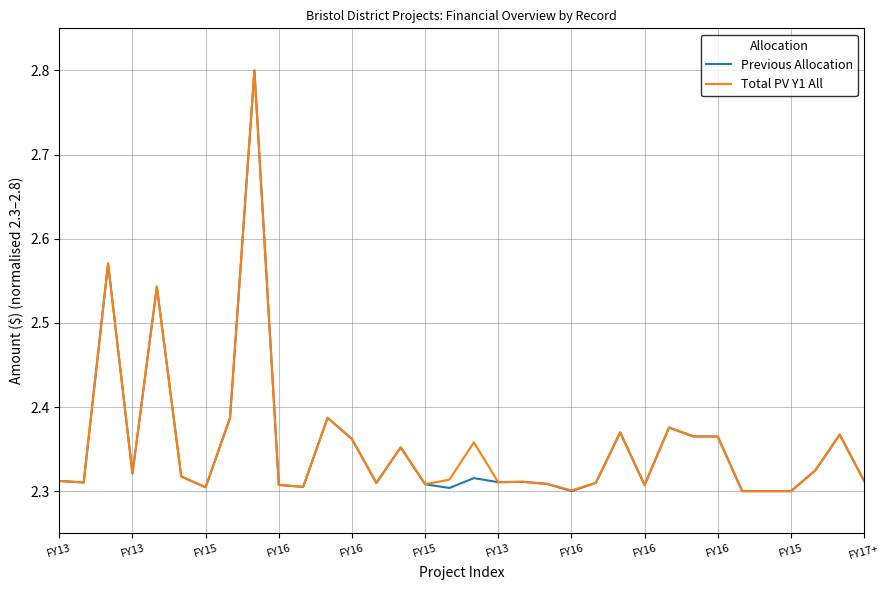

What is the maximum value for Previous Allocation?

2.8